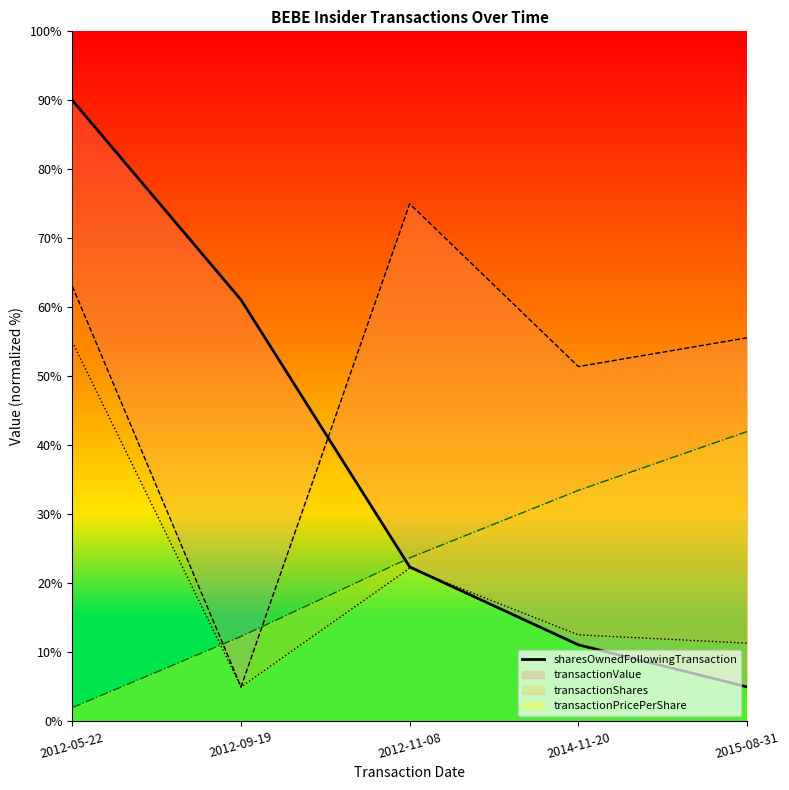

What is the smallest value displayed?

5.0